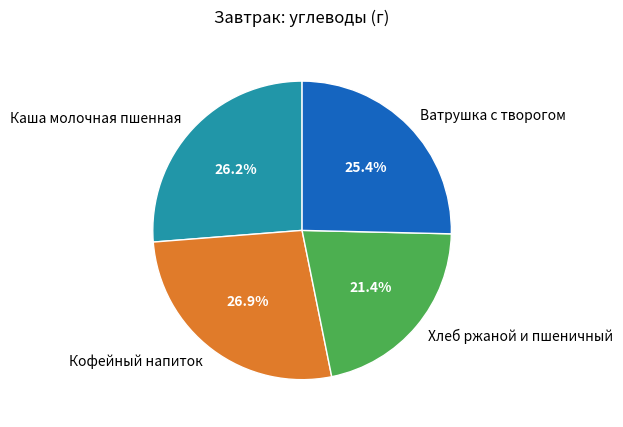

Approximately how many times larger is the value at Кофейный напиток compared to Ватрушка с творогом?

1.1